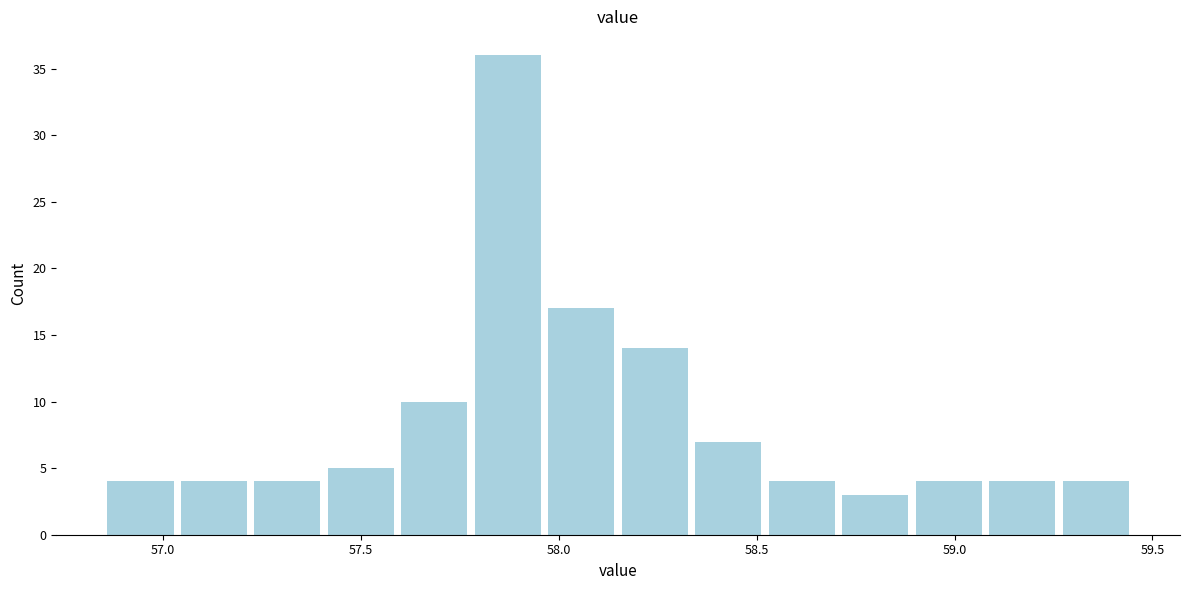

Read against the x-axis, roughly where is the centre of the tallest bar?

57.85